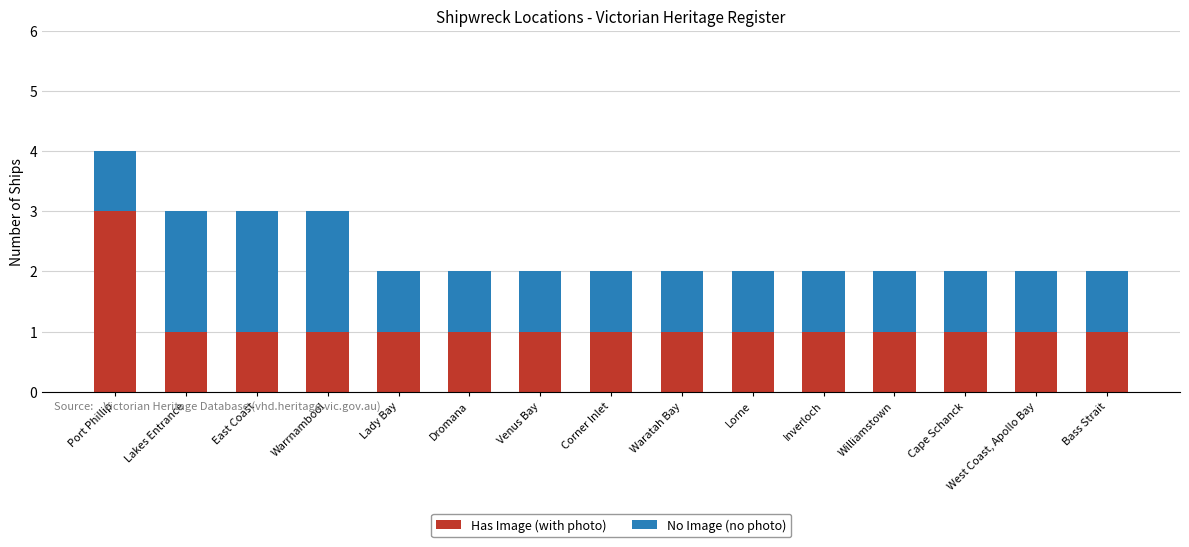

What is the difference between the maximum and minimum values in the Has Image (with photo) series?

2